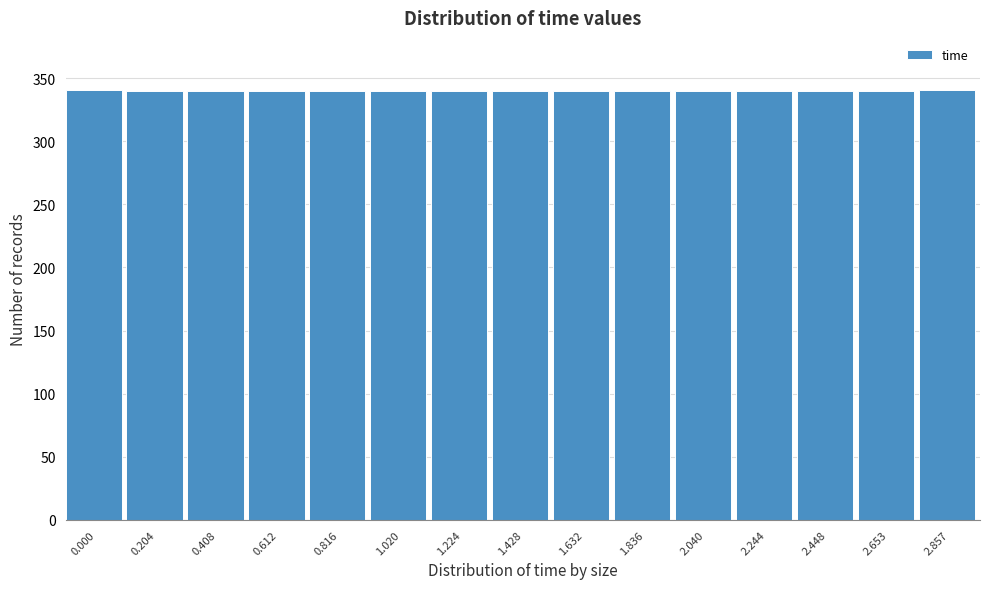

Approximately how many times larger is the value at 2.040 compared to 2.857?

1.0